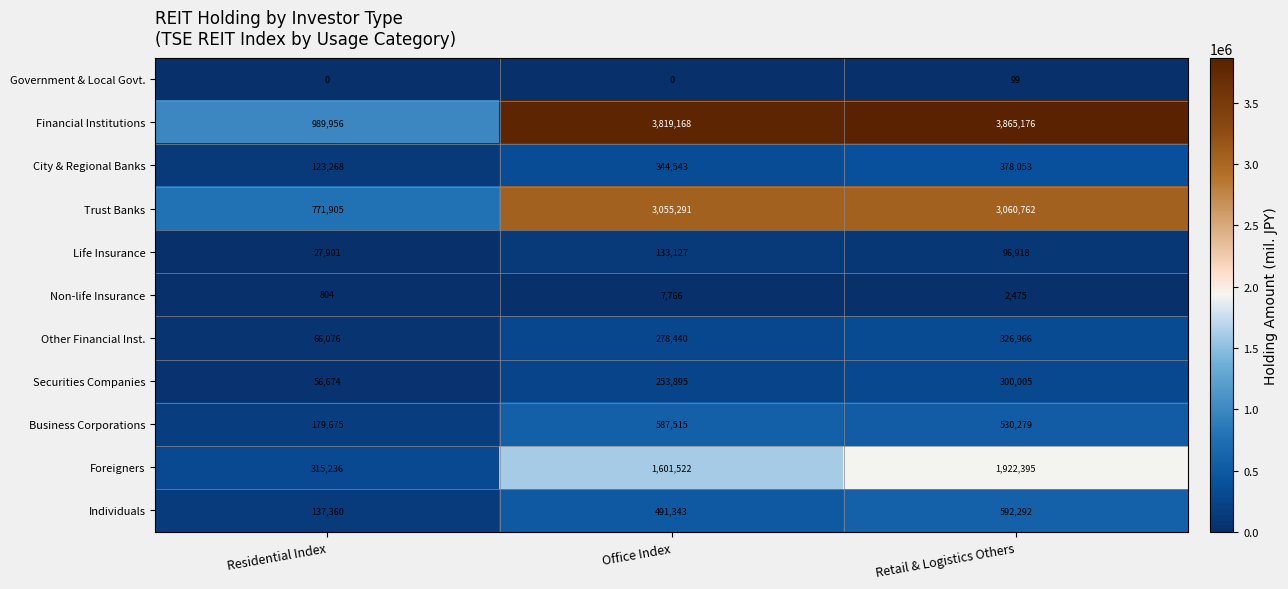

How many distinct data groups are displayed?

11